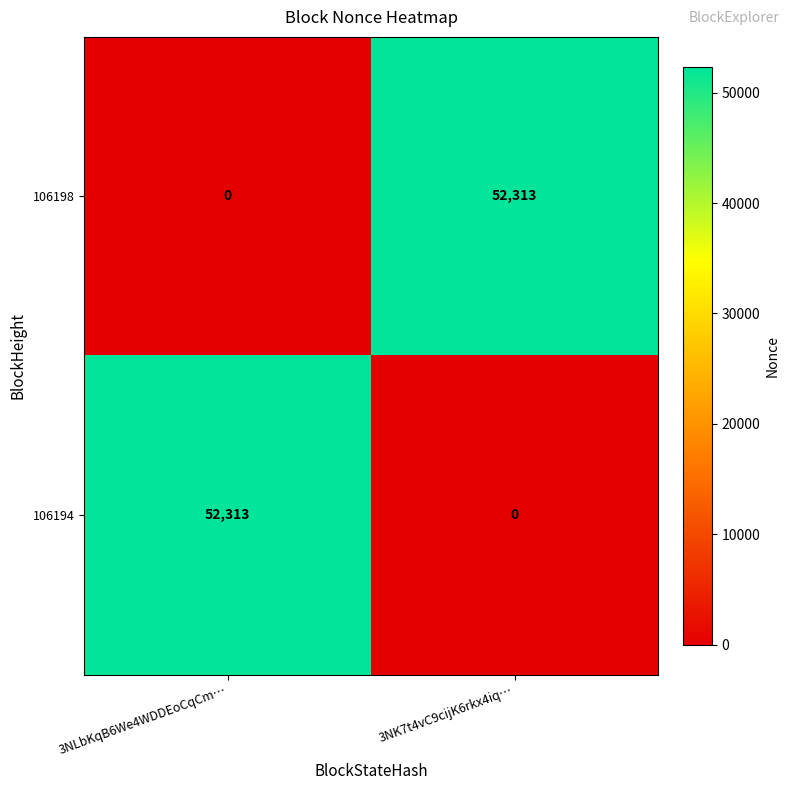

What is the sum of the 106194 values at 3NLbKqB6We4WDDEoCqCm… and 3NK7t4vC9cijK6rkx4iq…?

52313